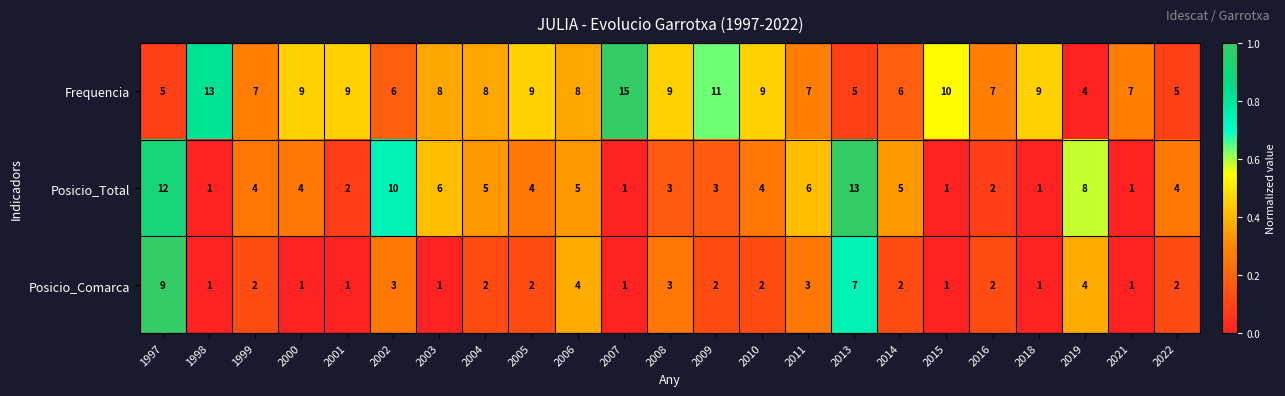

What is the total value across all series at 2013?

25